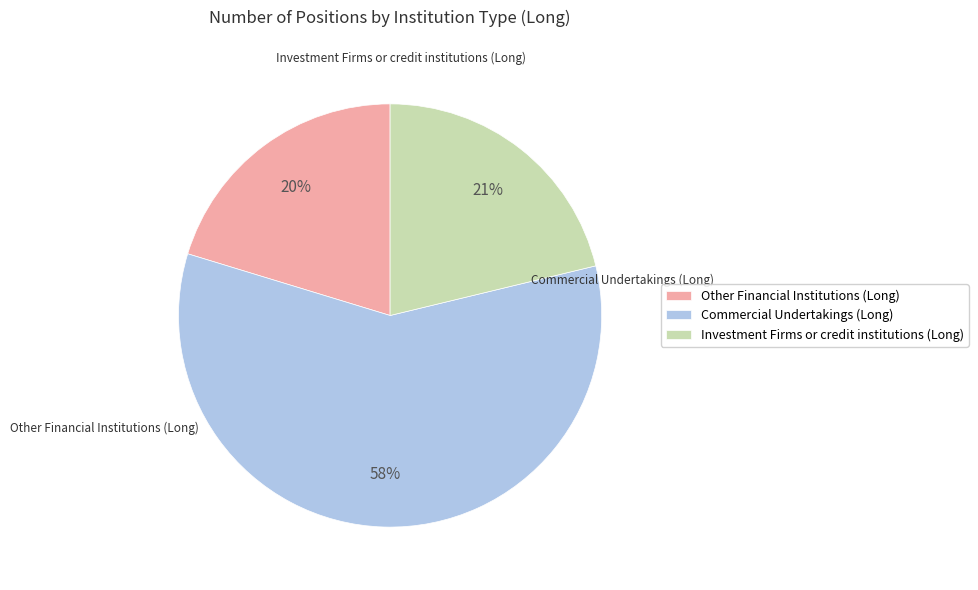

Is Commercial Undertakings (Long) the majority of the pie?

Yes